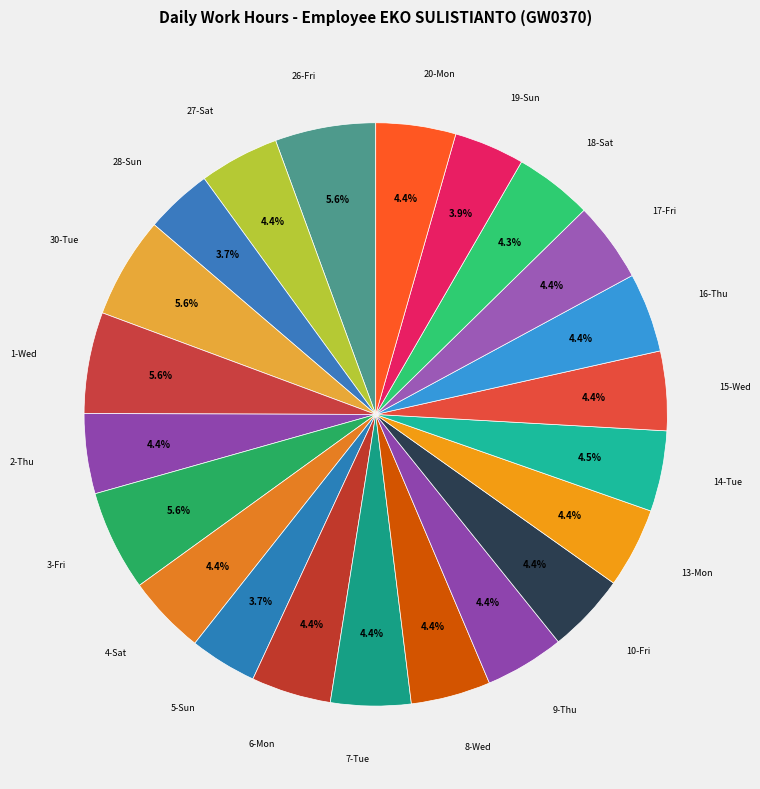

Is it true that 17-Fri is 4% of the pie?

True